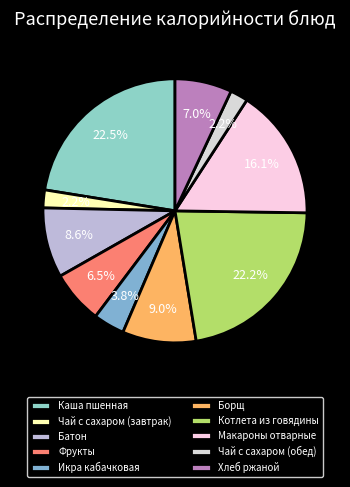

Count the number of slices in the pie.

10